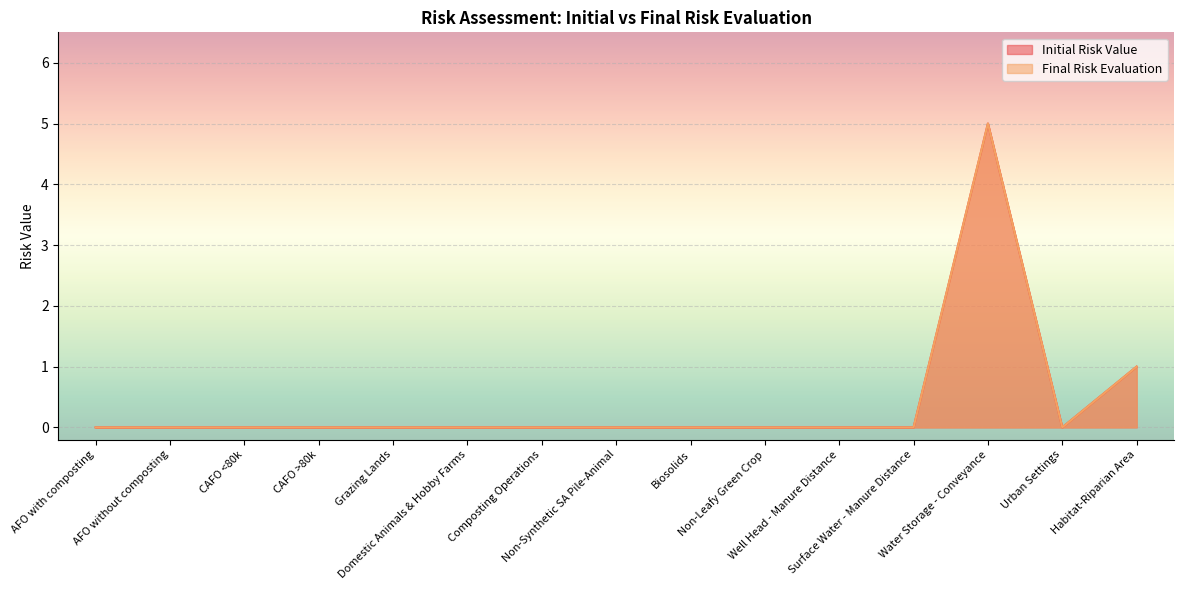

True or false: Final Risk Evaluation has more than 1 interior local peaks.

False